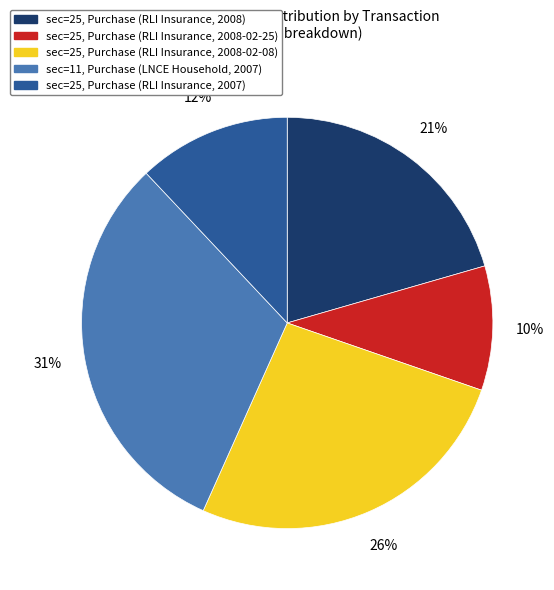

To the nearest percent, what is the average slice percentage?

20%